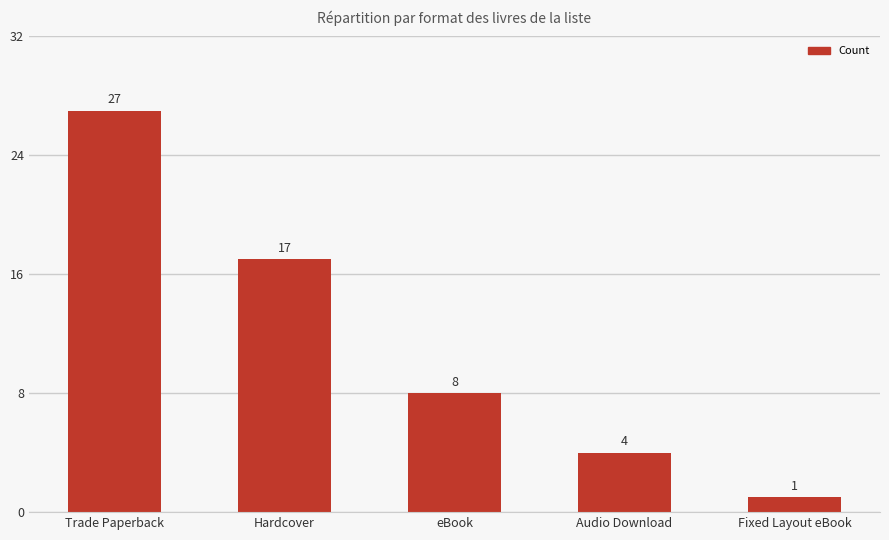

Rank the categories by value from lowest to highest.

Fixed Layout eBook, Audio Download, eBook, Hardcover, Trade Paperback